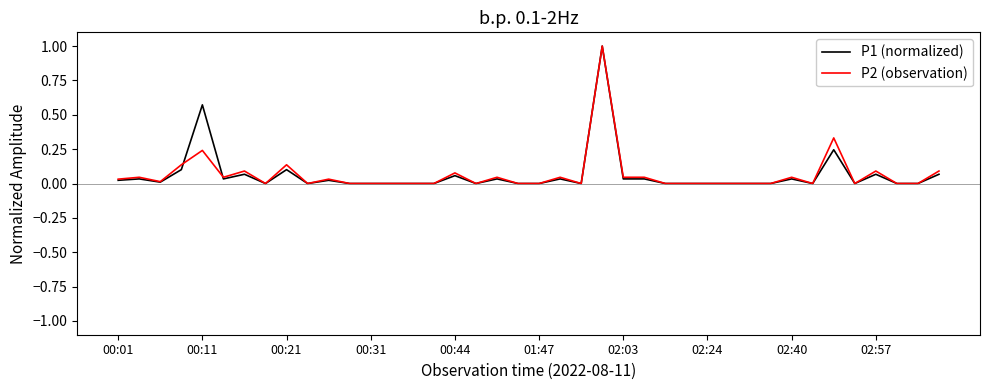

What is the highest value of the P2 (observation) series?

1.0